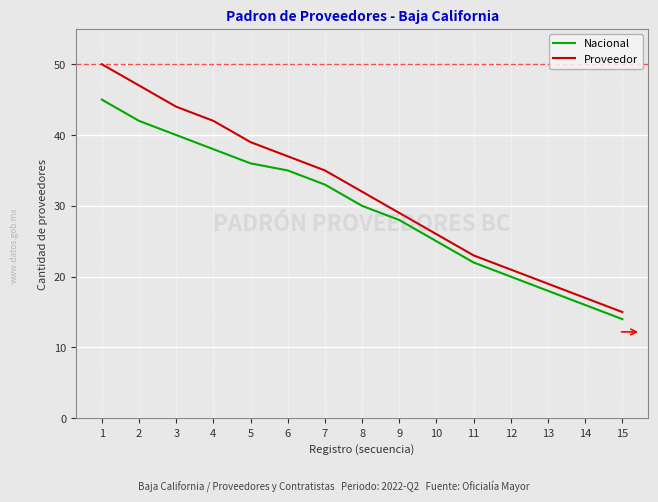

What is the sum of the Proveedor values at 11 and 15?

38